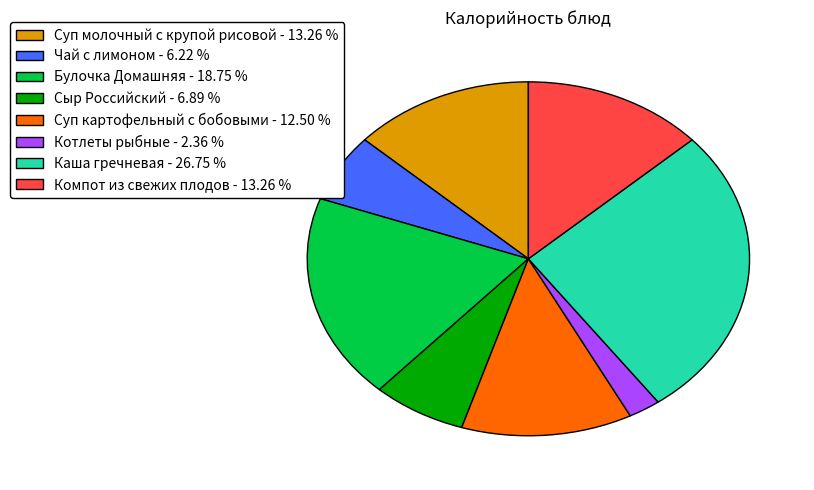

Which category has the smallest portion of the pie?

Котлеты рыбные